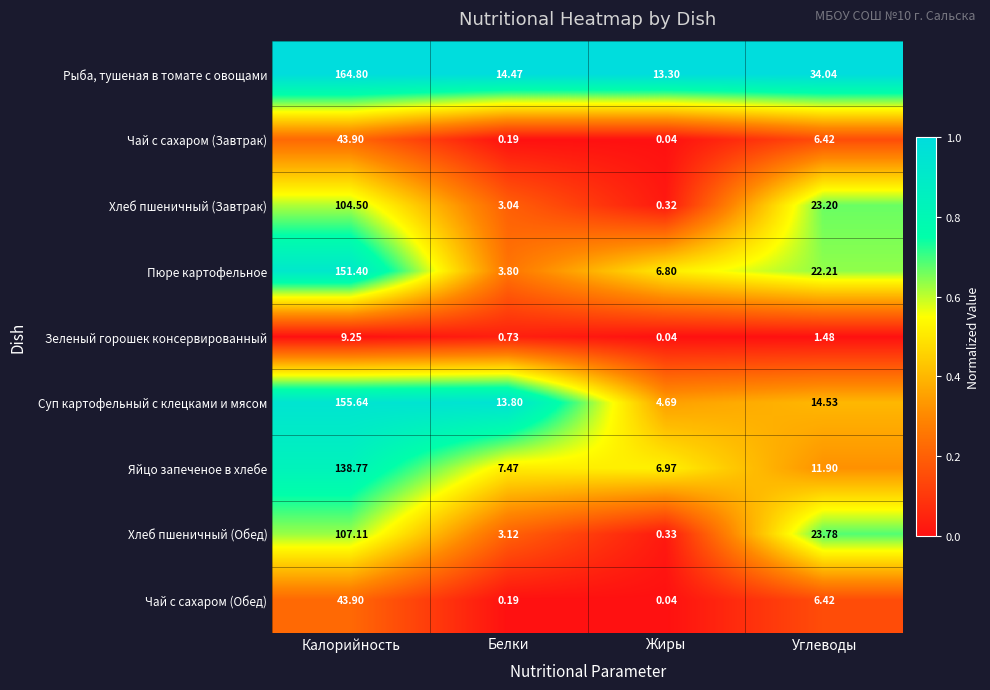

At which label does Рыба, тушеная в томате с овощами reach its peak?

Калорийность